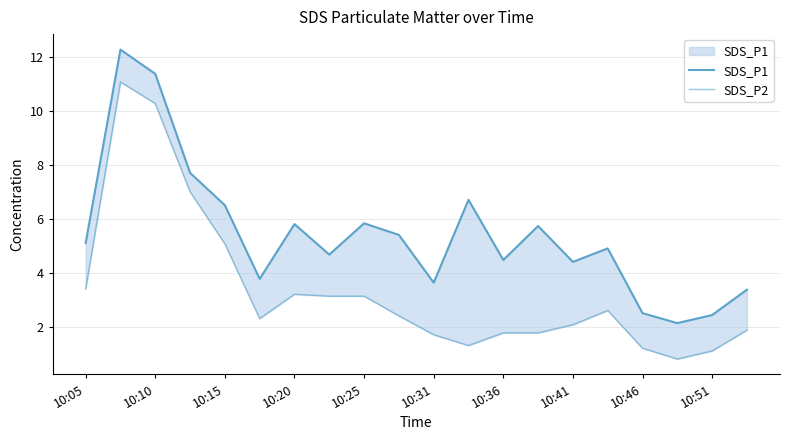

True or false: SDS_P2 and SDS_P1 cross at least once.

False